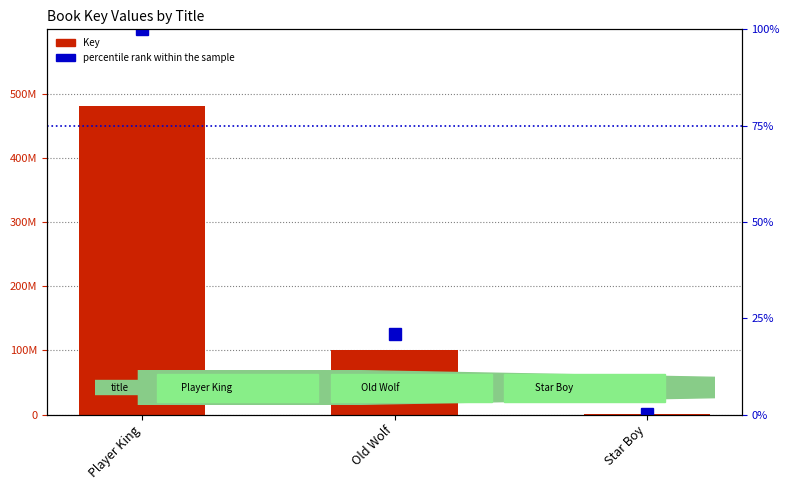

What is the difference between the second highest and minimum values in the Key series?

99961329.0